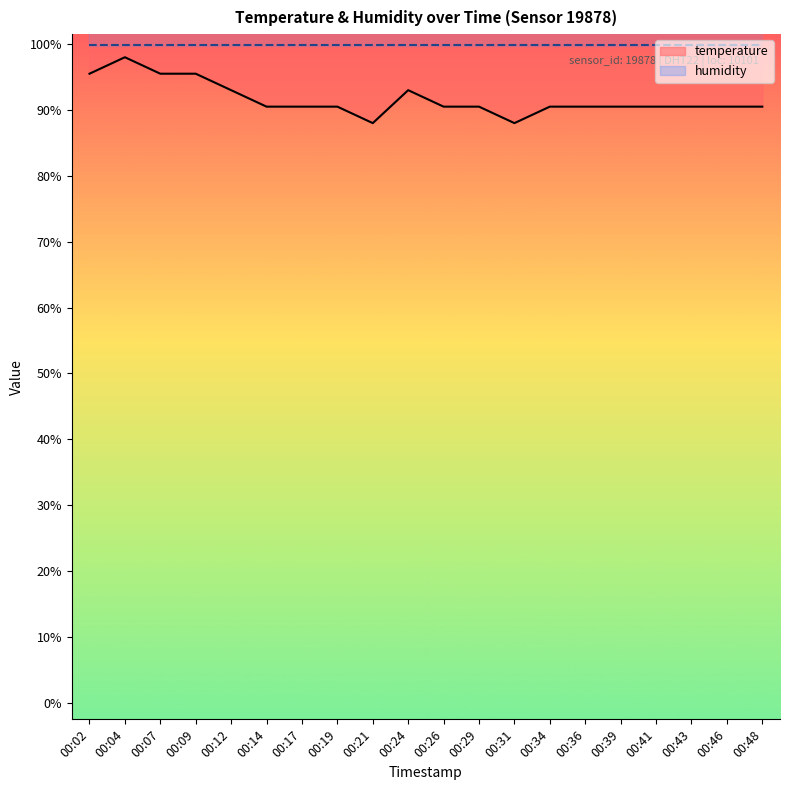

What is the value of the 20th point from the left?

90.5